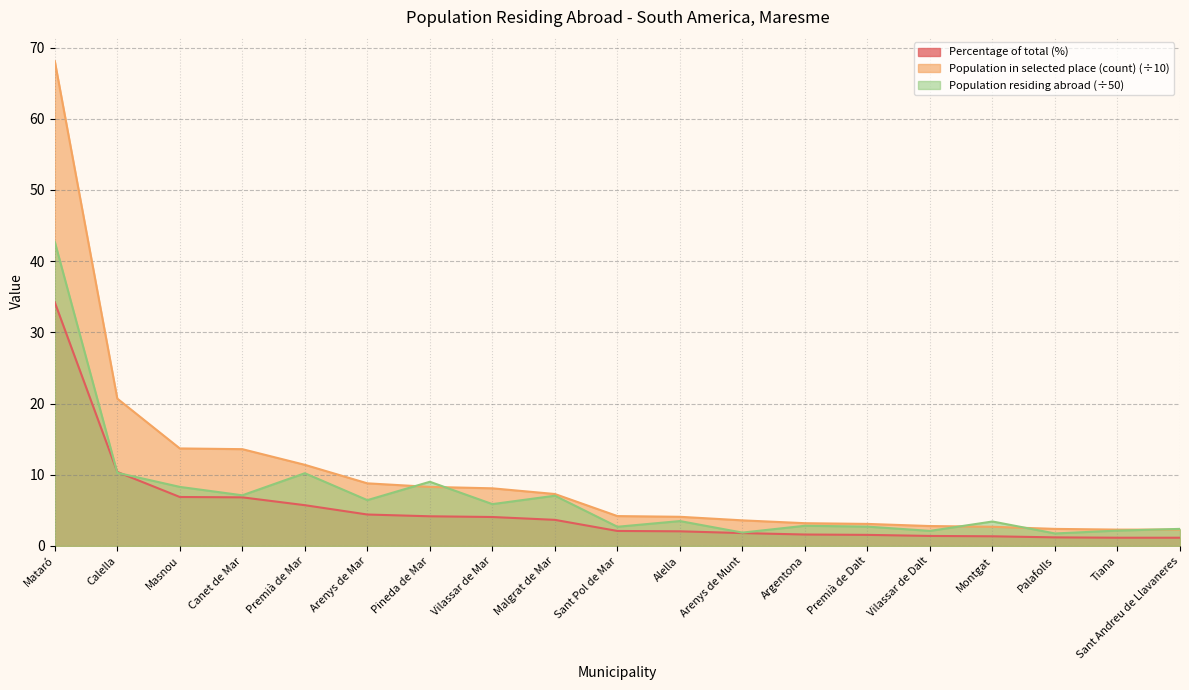

Rank the series by their average value, from lowest to highest.

Percentage of total (%), Population residing abroad (÷50), Population in selected place (count) (÷10)